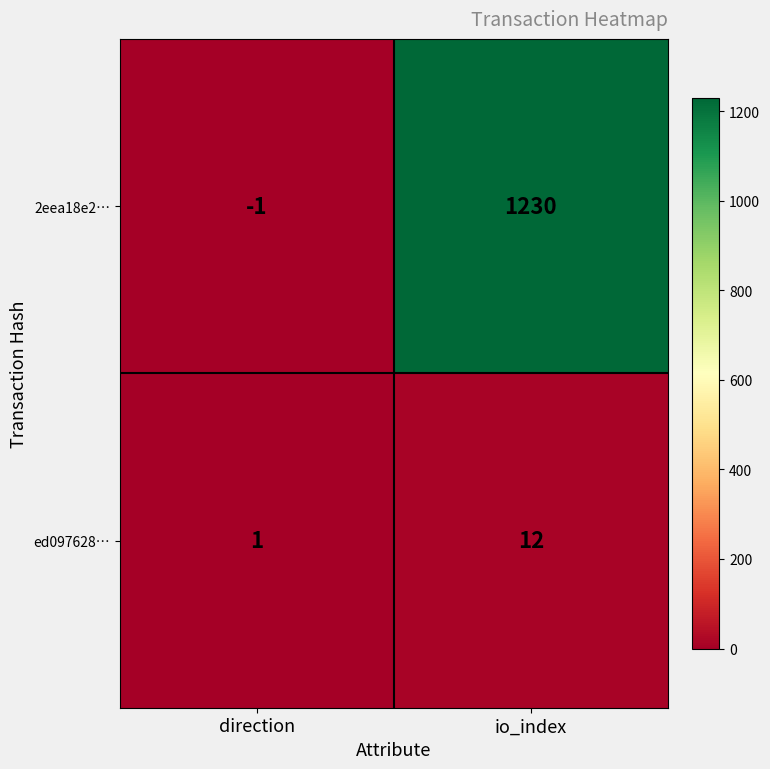

The value of 2eea18e2… at io_index is 1230. True or false?

True